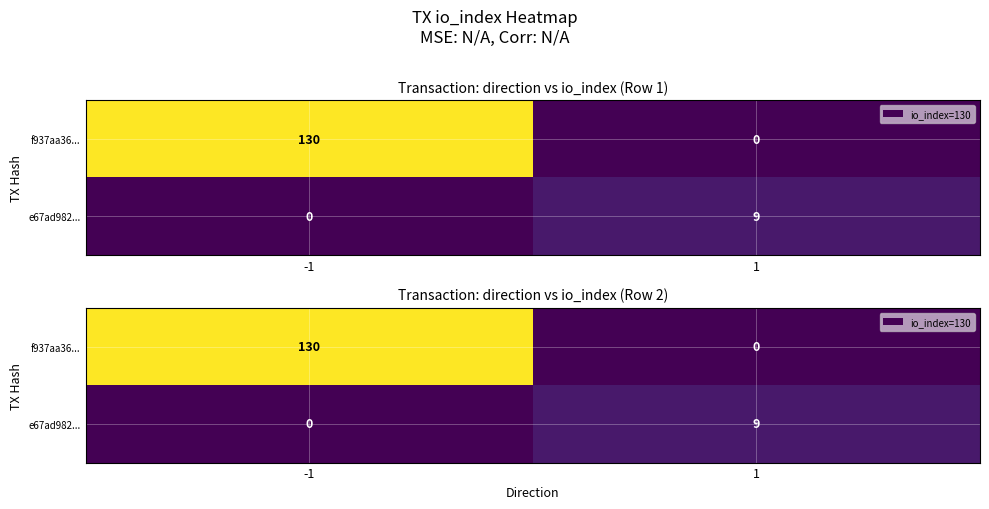

How many categories are shown in the chart?

2